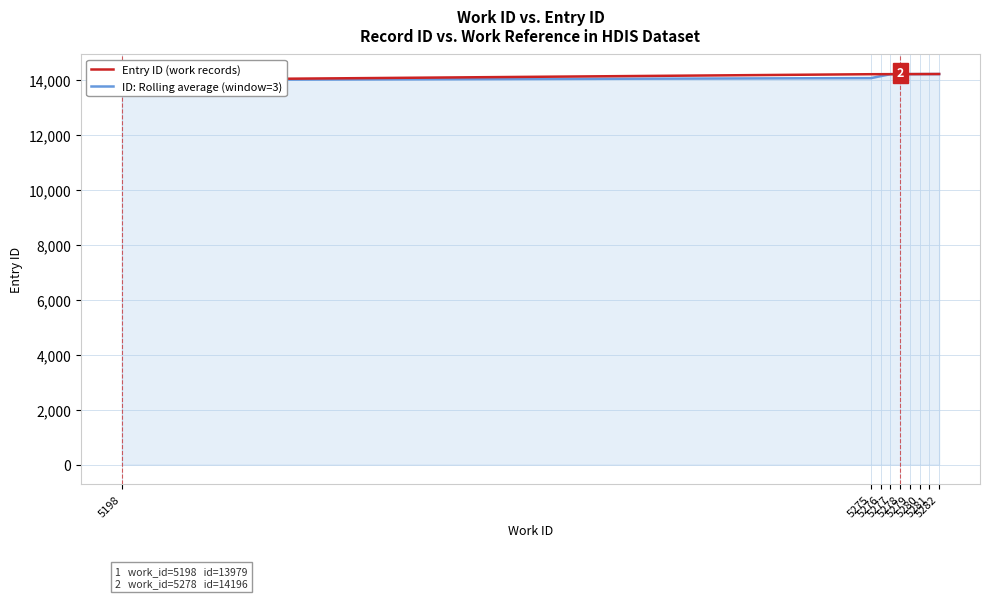

The value of ID: Rolling average (window=3) at 5275 is 14051.7. True or false?

True